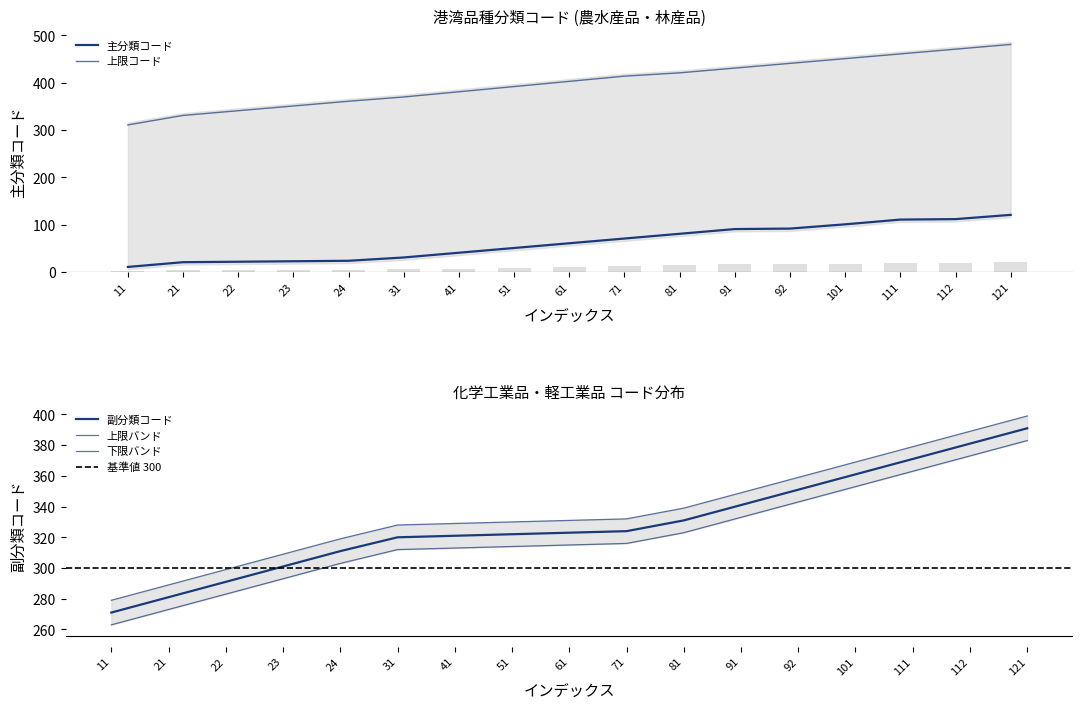

Which has a higher value, 111 or 61?

111